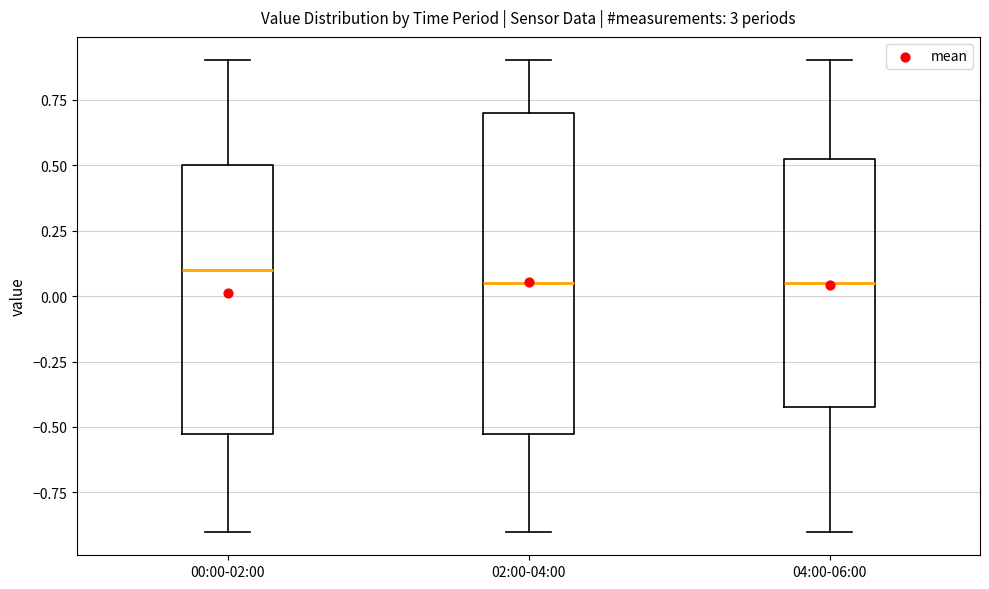

Reading left to right, transcribe this box plot: for each box, give where its median line is, the range the box spans, and where its two whiskers end, as read against the y-axis. The values are not printed on the chart, so give them approximately, as read against the axis.

00:00-02:00: median 0.10, box -0.50 to 0.50, whiskers -0.90 to 0.90
02:00-04:00: median 0.05, box -0.50 to 0.70, whiskers -0.90 to 0.90
04:00-06:00: median 0.05, box -0.40 to 0.55, whiskers -0.90 to 0.90